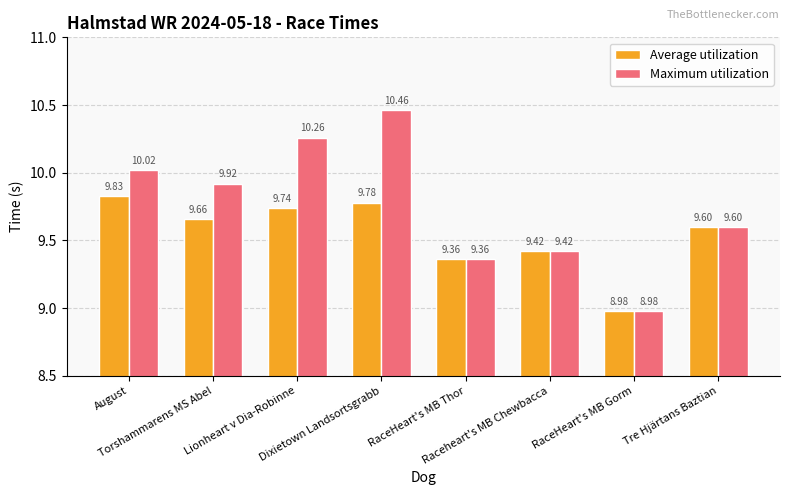

What position from the left is Torshammarens MS Abel?

2